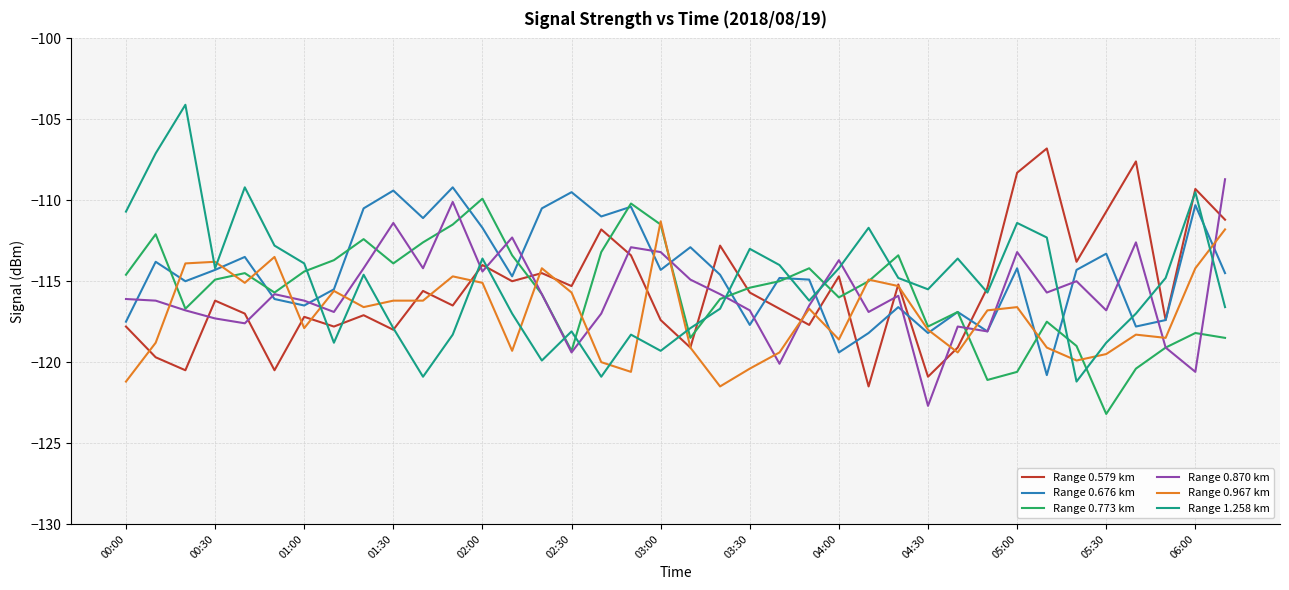

What is the maximum value for Range 0.870 km?

-108.7